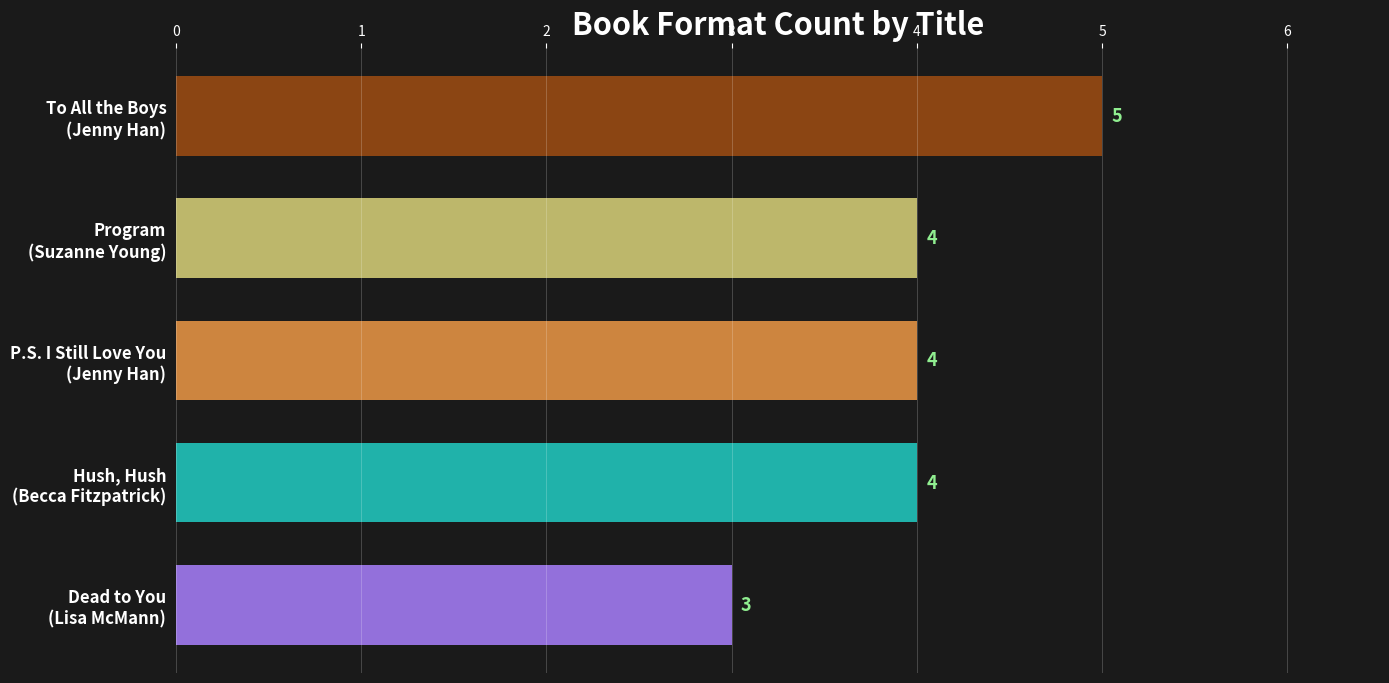

What is the sum of all values?

20